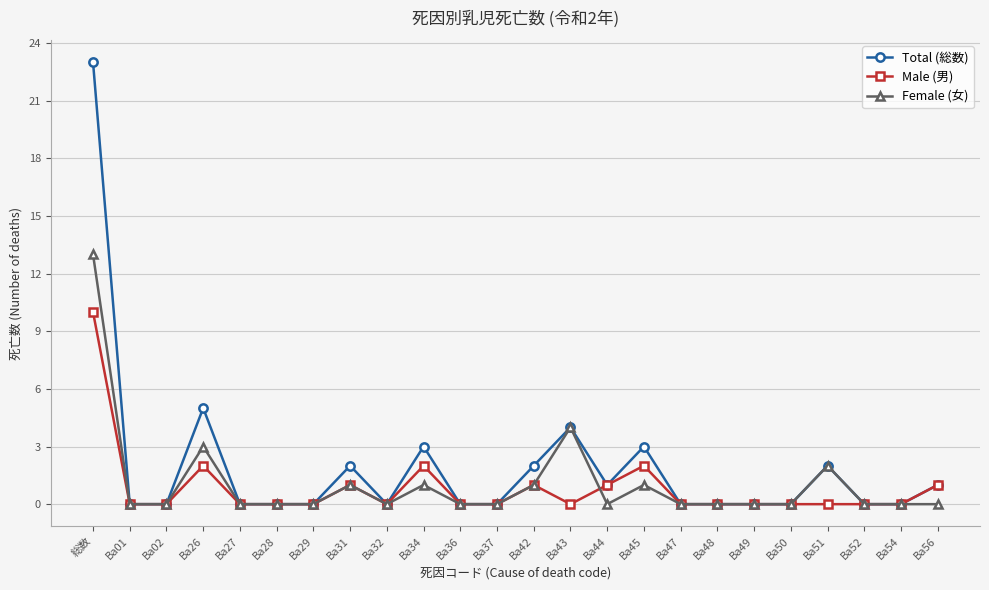

Which series changed the most between Ba42 and Ba54?

Total (総数)